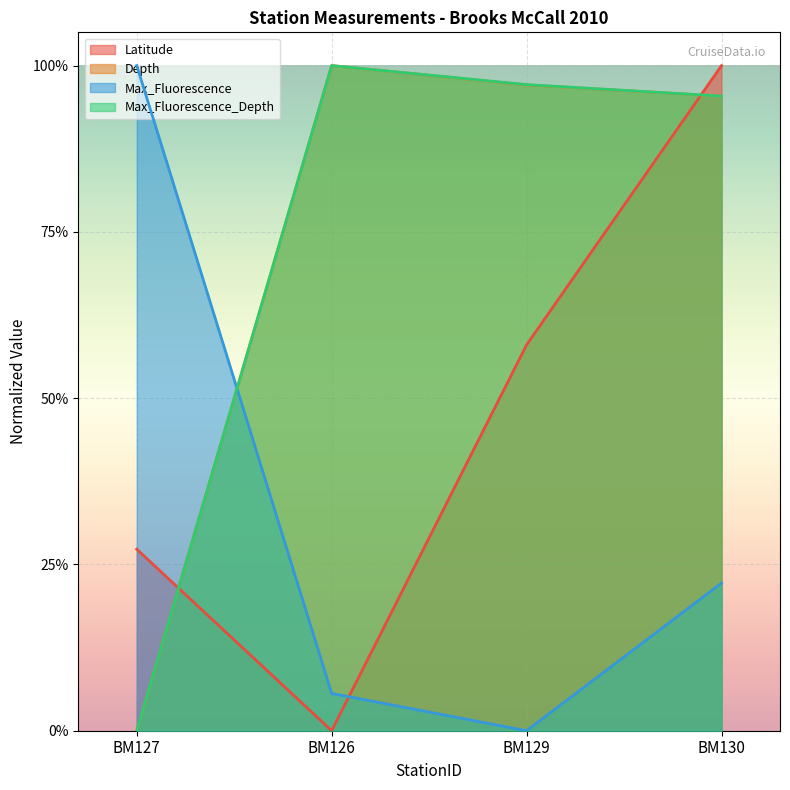

What is the difference between the second highest and minimum values in the Max_Fluorescence_Depth series?

1.0